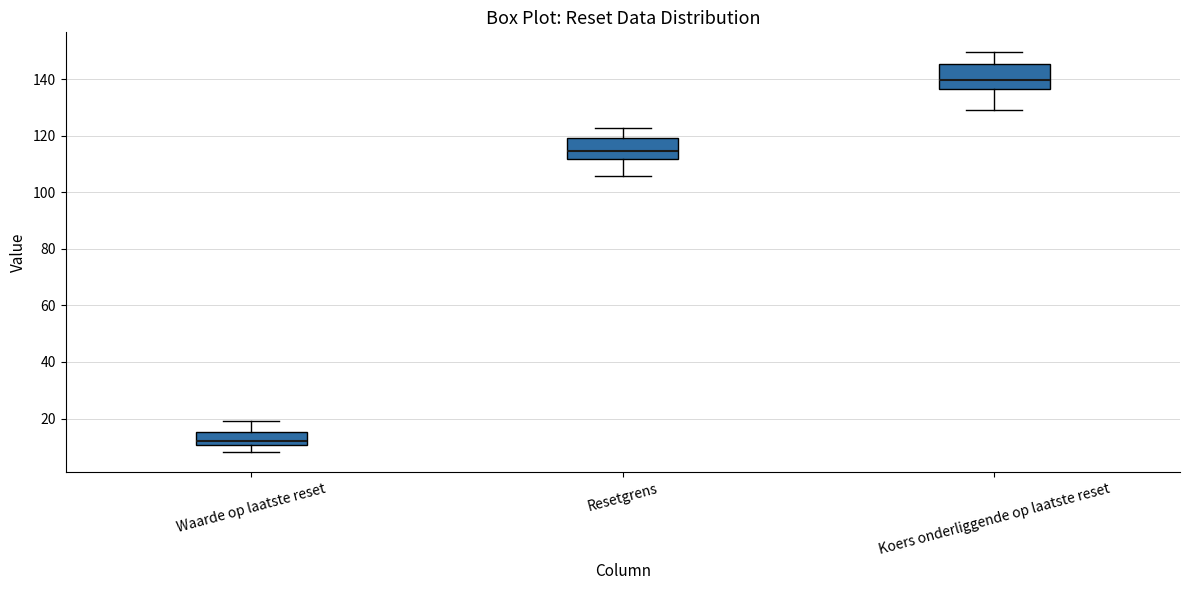

Reading left to right, transcribe this box plot: for each box, give where its median line is, the range the box spans, and where its two whiskers end, as read against the y-axis. The values are not printed on the chart, so give them approximately, as read against the axis.

Waarde op laatste reset: median 12, box 10 to 16, whiskers 8 to 20
Resetgrens: median 114, box 112 to 120, whiskers 106 to 122
Koers onderliggende op laatste reset: median 140, box 136 to 146, whiskers 128 to 150